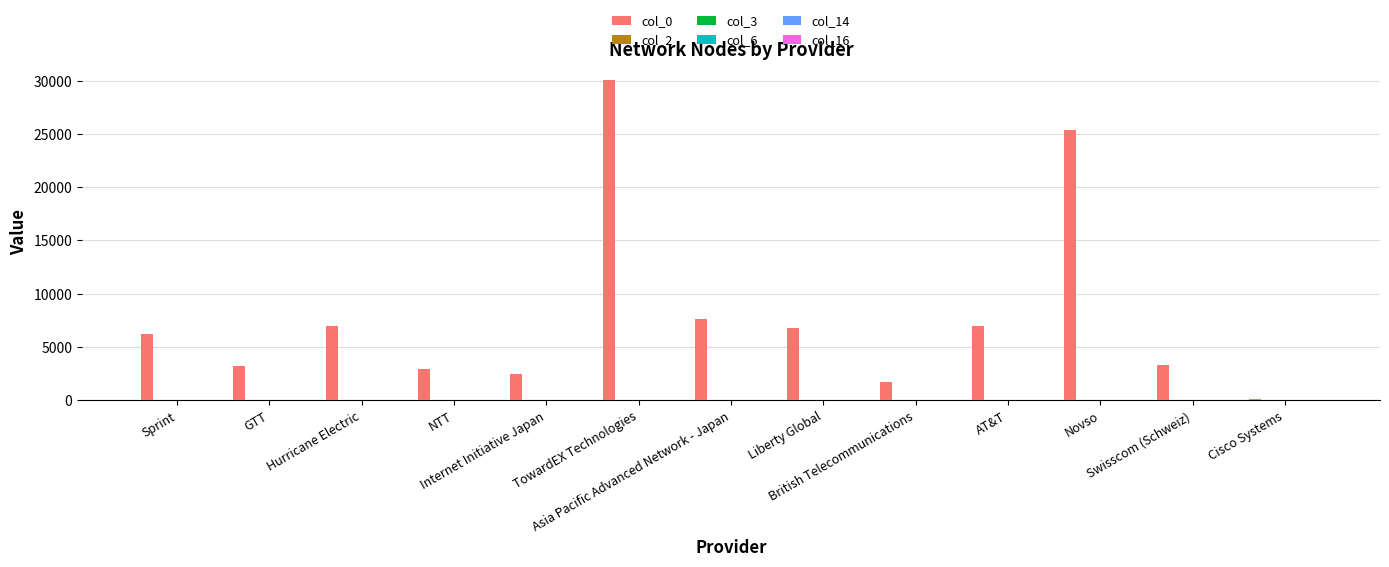

Is the value of col_6 at Hurricane Electric greater than the value of col_16 at GTT?

Yes